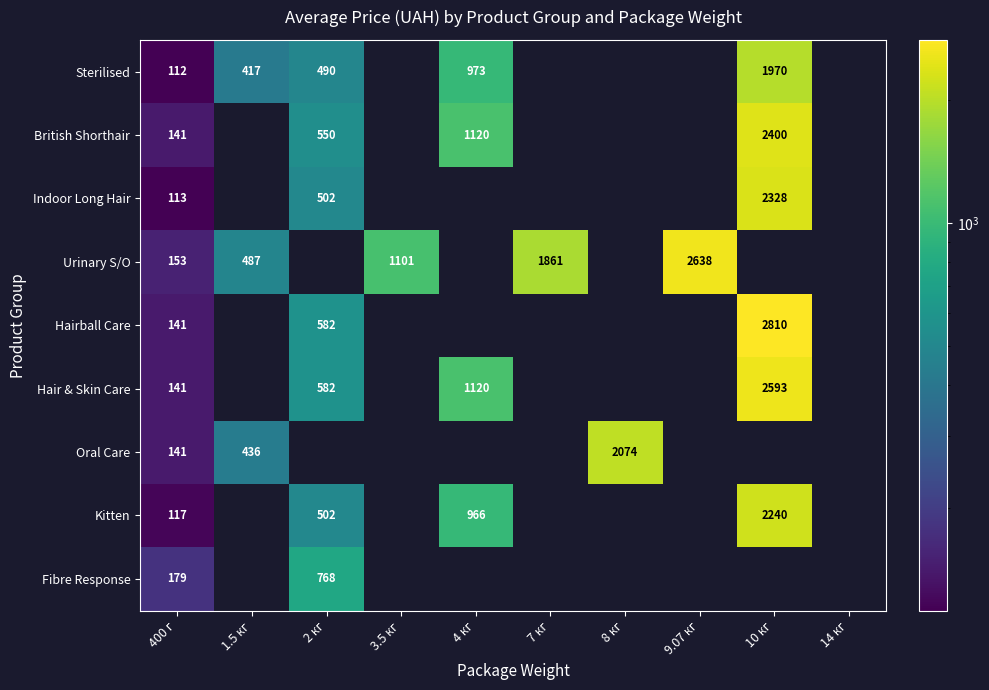

True or false: Hairball Care has a value of 141 at 400 г.

True